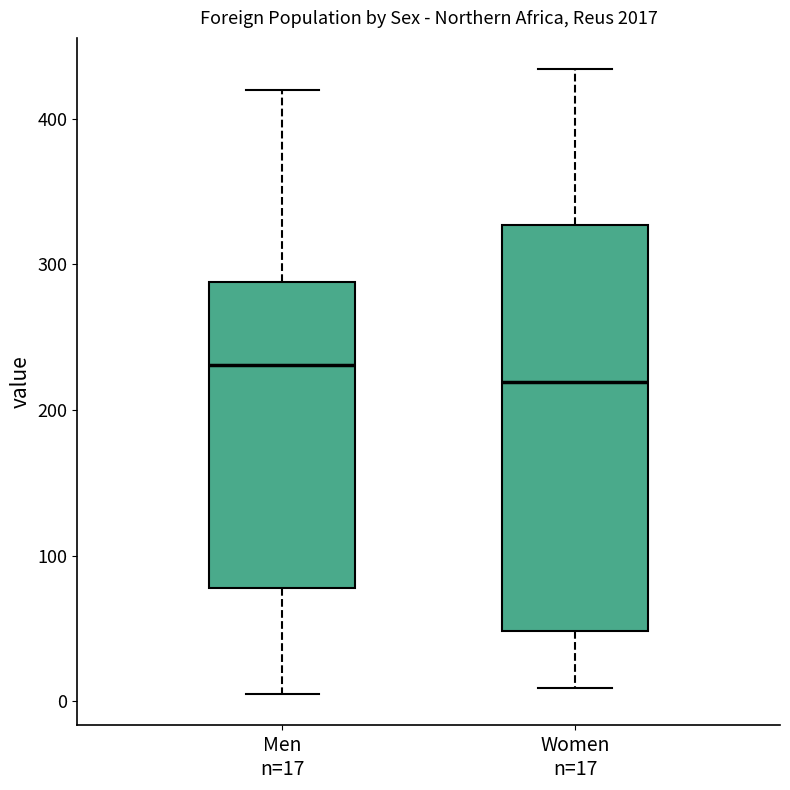

Which box's median line is the lowest?

Women n=17